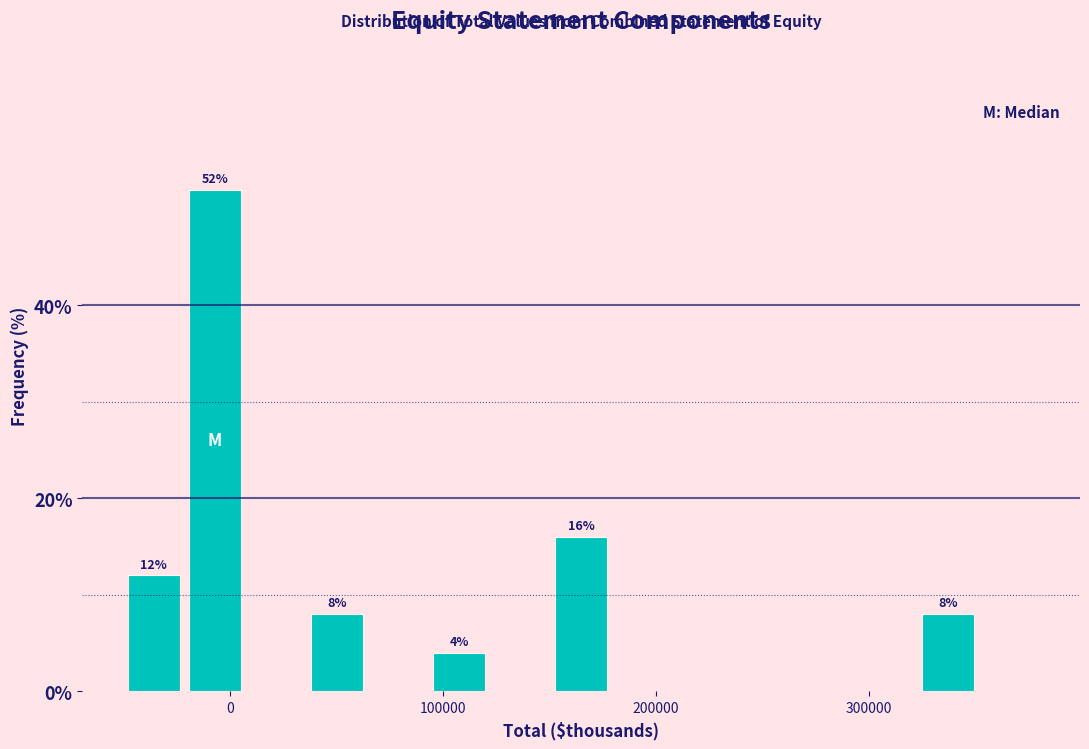

Read against the x-axis, roughly where is the centre of the tallest bar?

-10000